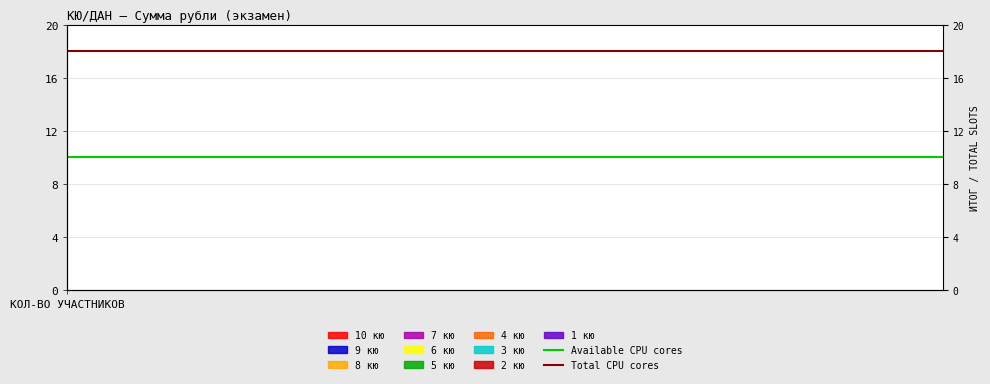

Reading right to left, extract all data points from this chart.

Available CPU cores: 10	10
Total CPU cores: 18	18